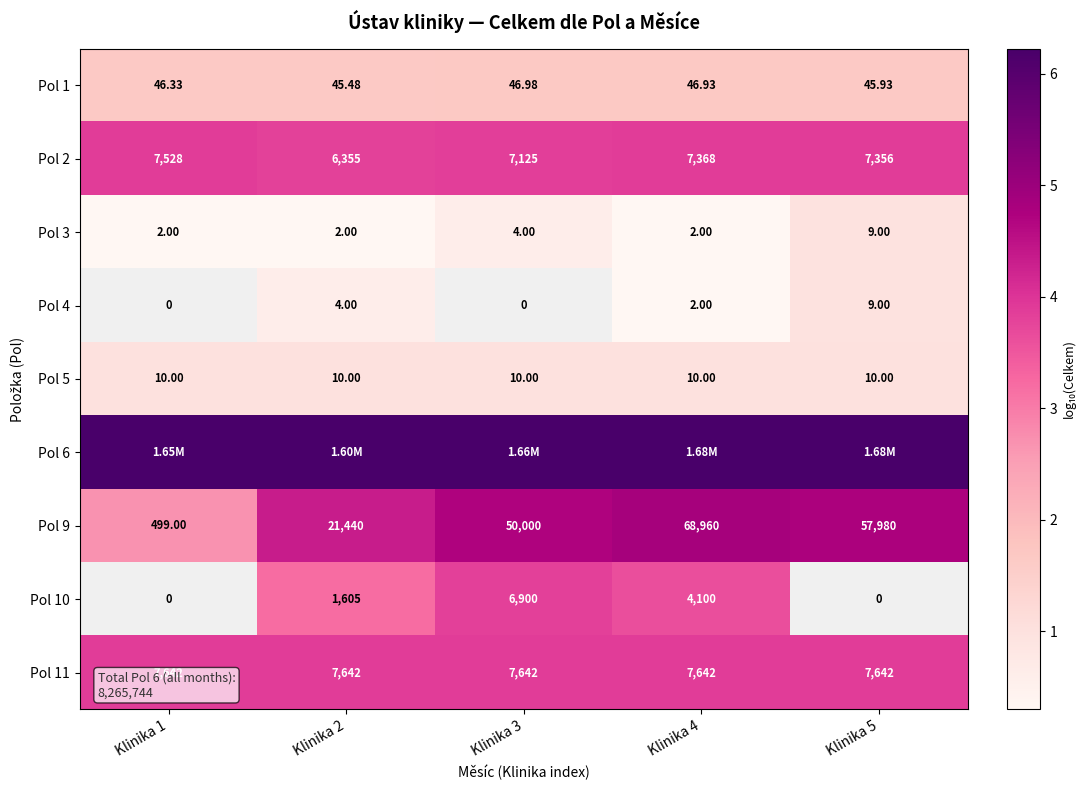

At how many categories does at least one series exceed 2?

5